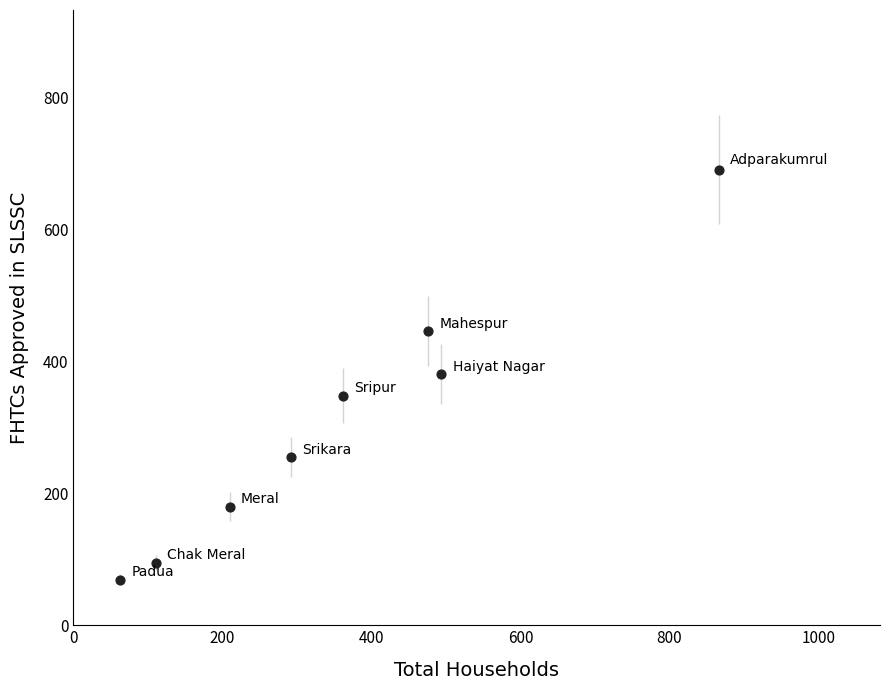

What is the range of Y values (max minus min)?

622